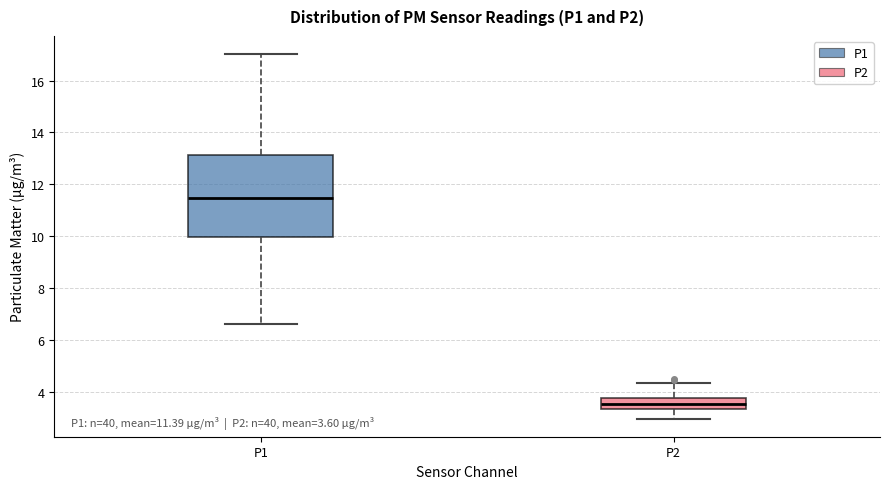

Which box's median line is the highest?

P1